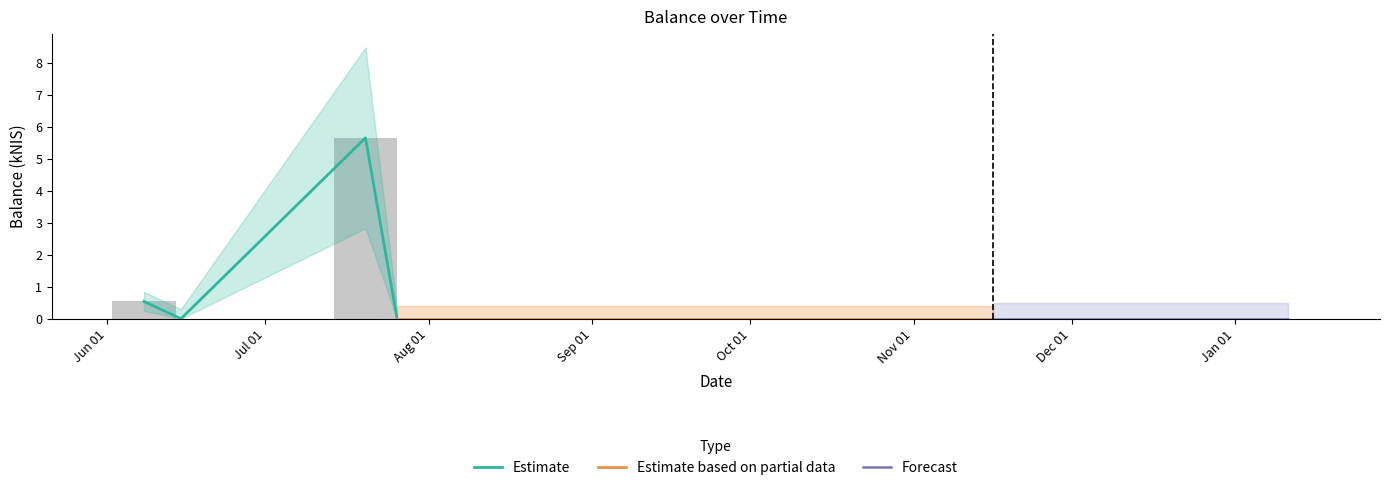

Is it true that the value at 2023-07-20 is 2.4?

False